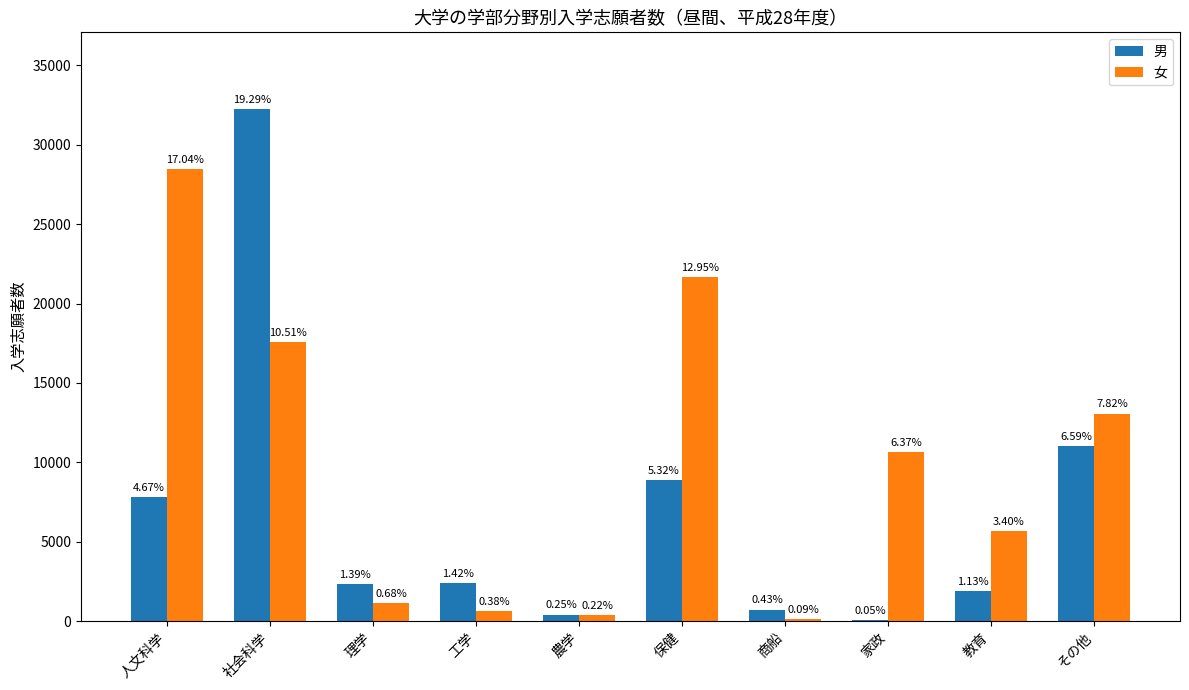

What is the approximate value of 女 at 農学, to the nearest 10?

360